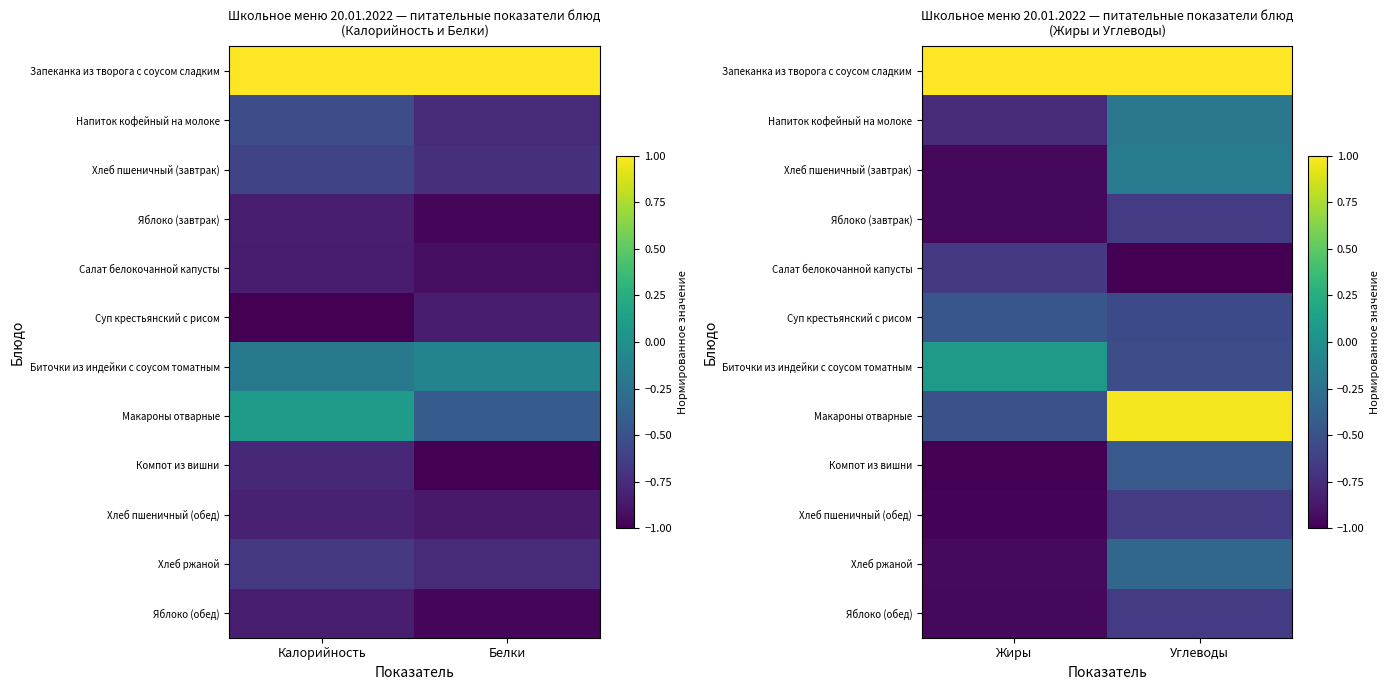

List the series in order of their peak value, lowest first.

Салат белокочанной капусты, Хлеб пшеничный (обед), Яблоко (завтрак), Яблоко (обед), Суп крестьянский с рисом, Компот из вишни, Хлеб ржаной, Напиток кофейный на молоке, Хлеб пшеничный (завтрак), Биточки из индейки с соусом томатным, Макароны отварные, Запеканка из творога с соусом сладким